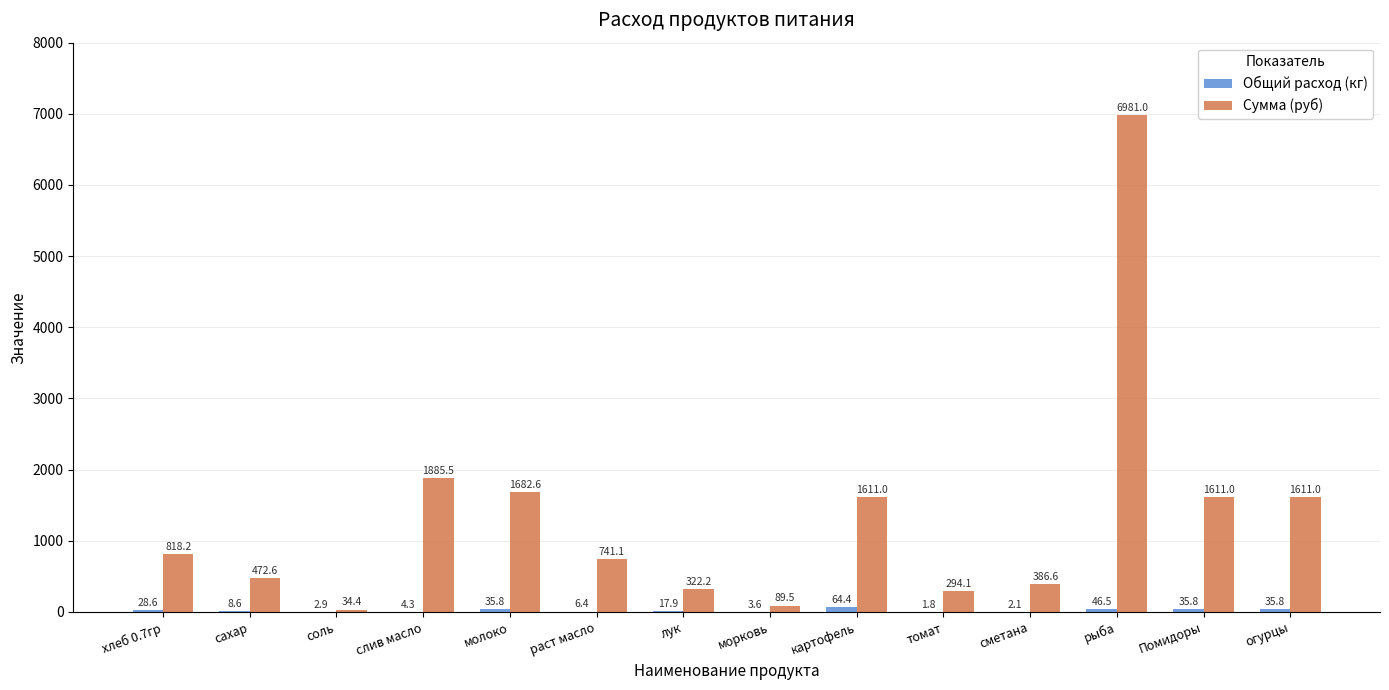

At which category is the sum across all series the highest?

рыба